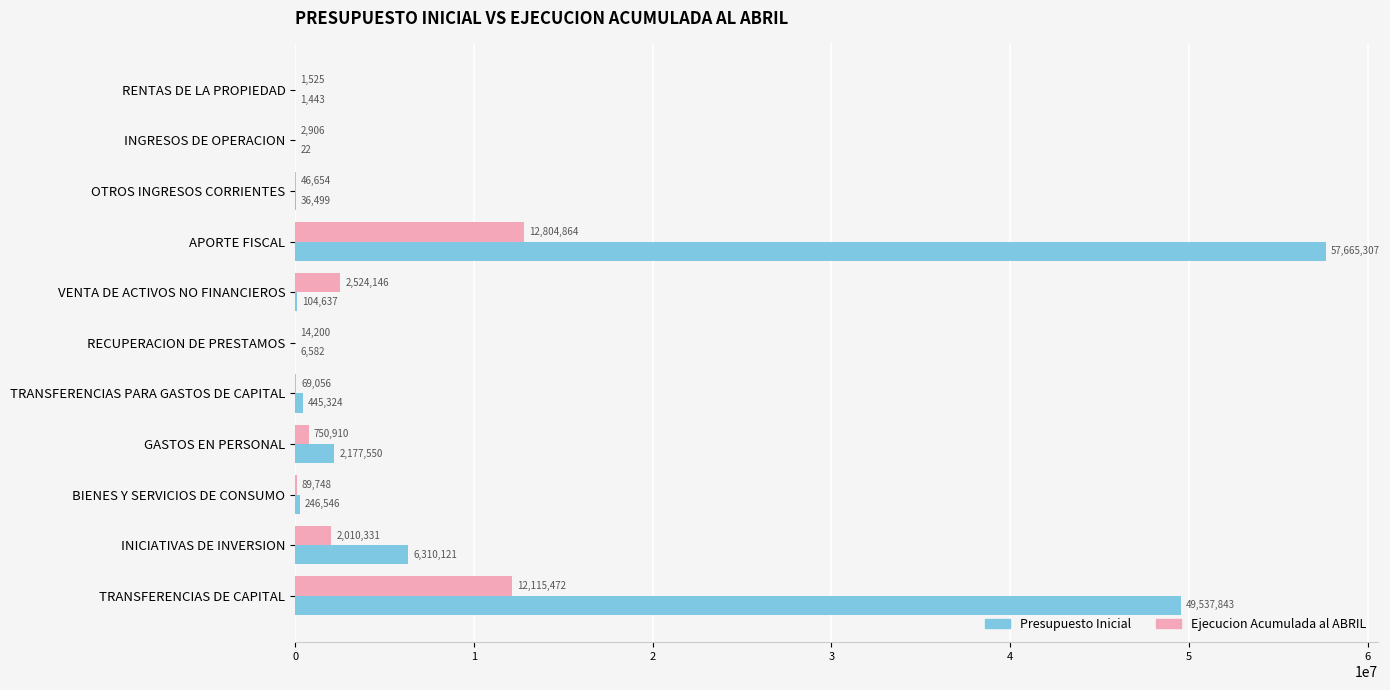

Which series changed the most between APORTE FISCAL and GASTOS EN PERSONAL?

Presupuesto Inicial